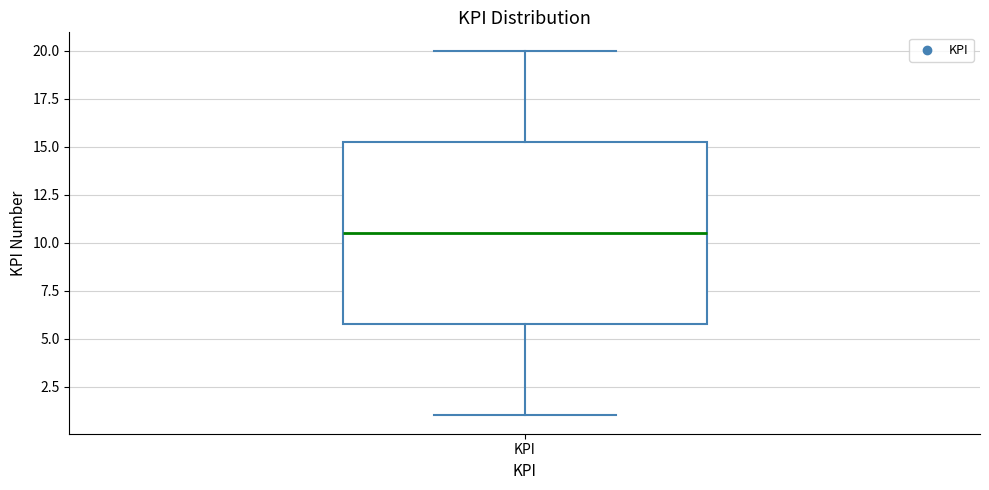

Transcribe this box plot: give where the median line is, the range the box spans, and where the two whiskers end, as read against the y-axis. The values are not printed on the chart, so give them approximately, as read against the axis.

median 10.5, box 6.0 to 15.5, whiskers 1.0 to 20.0